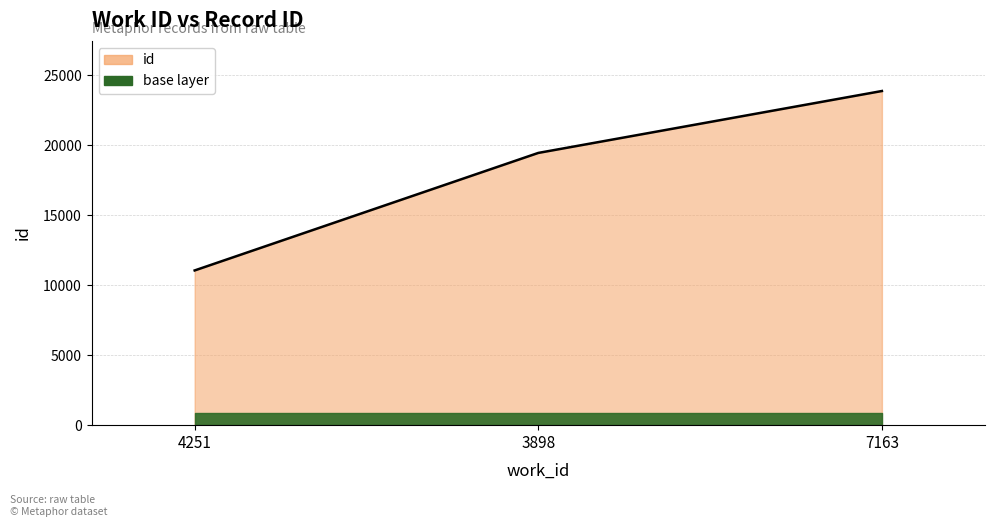

What is the label of the 1st point from the left?

4251